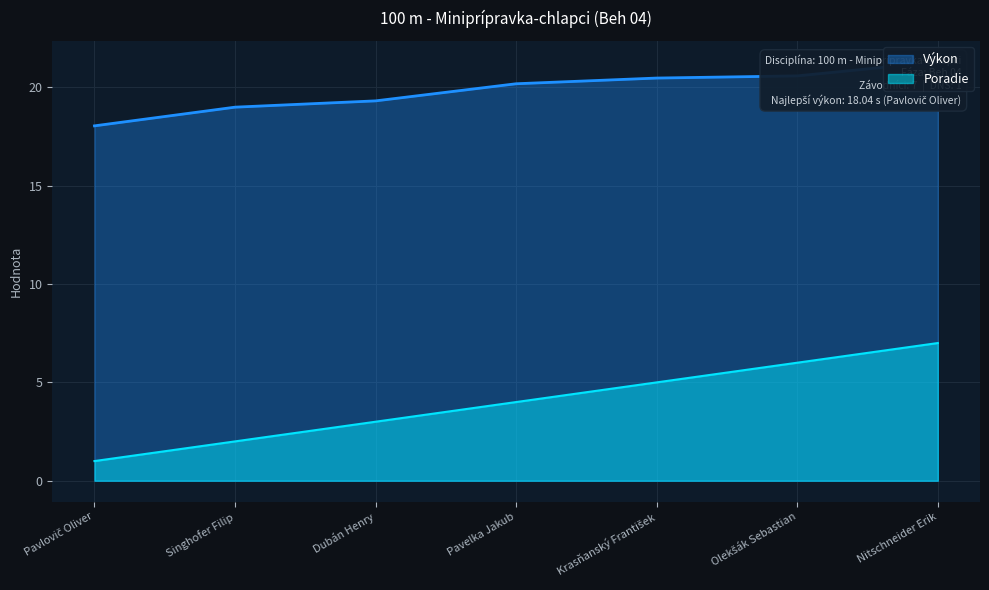

True or false: Výkon has more than 1 points higher than both neighbors.

False